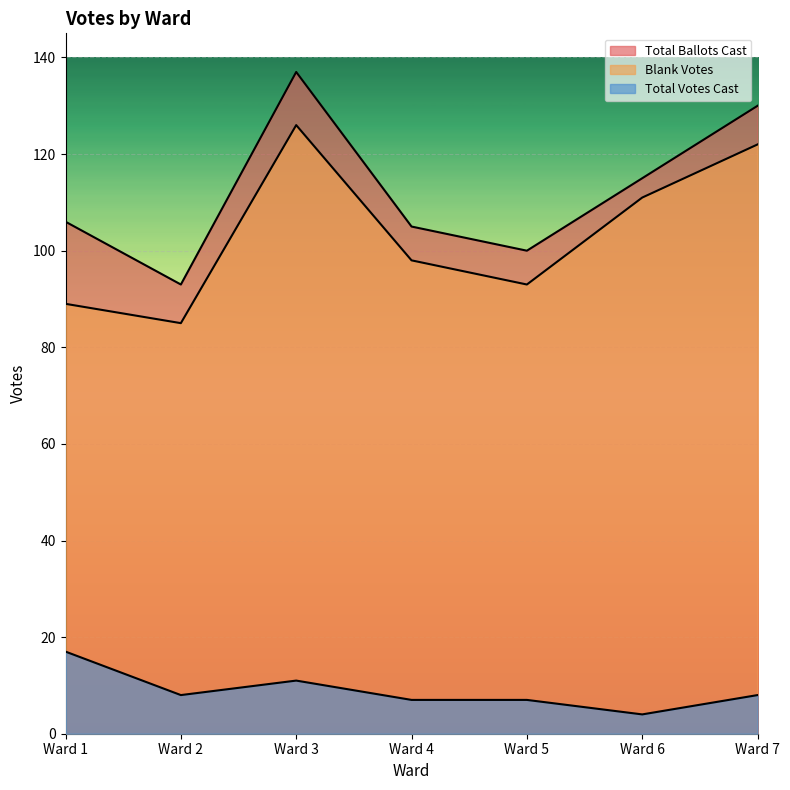

Read the Total Ballots Cast value at Ward 2, to the nearest 10.

90